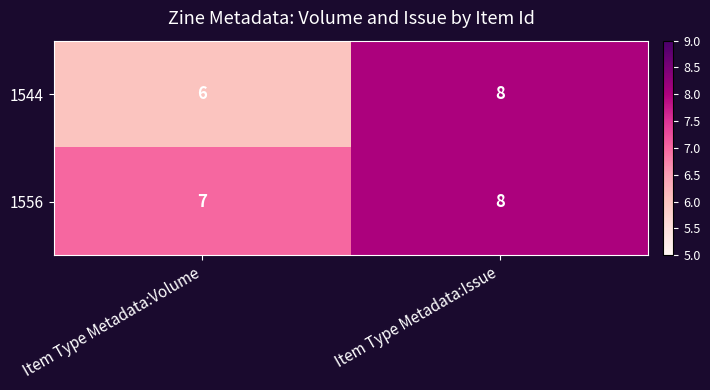

What is the sum of all 1544 values?

14